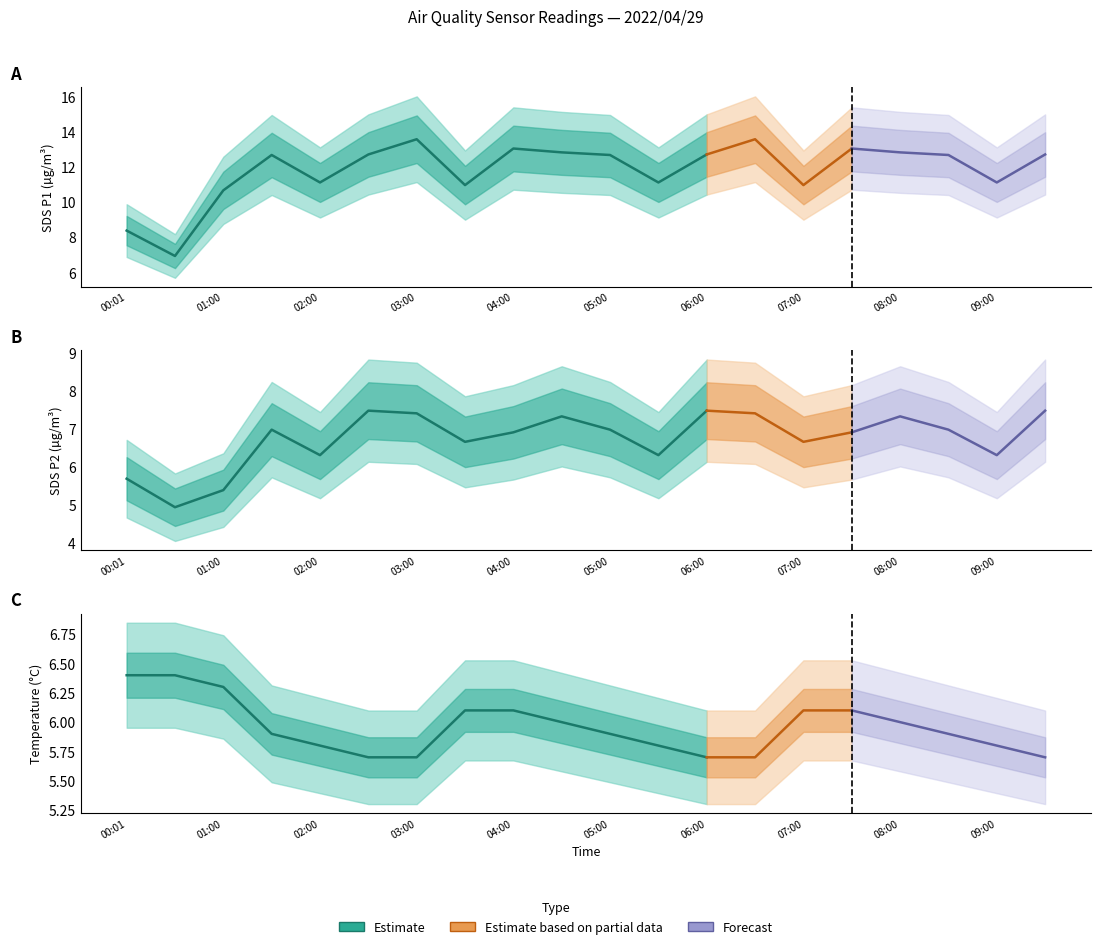

True or false: SDS_P2 has more than 2 points higher than both neighbors.

True